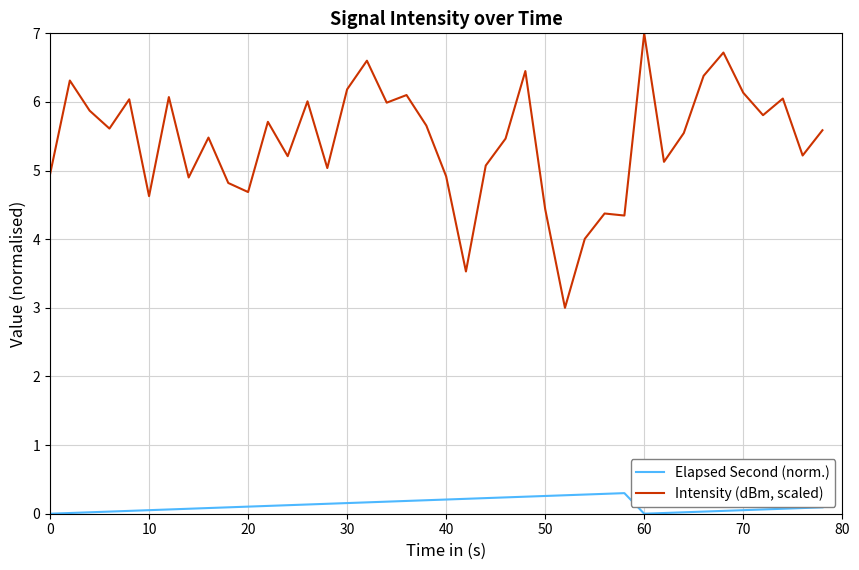

Rank the series by their average value, from lowest to highest.

Elapsed Second (norm.), Intensity (dBm, scaled)